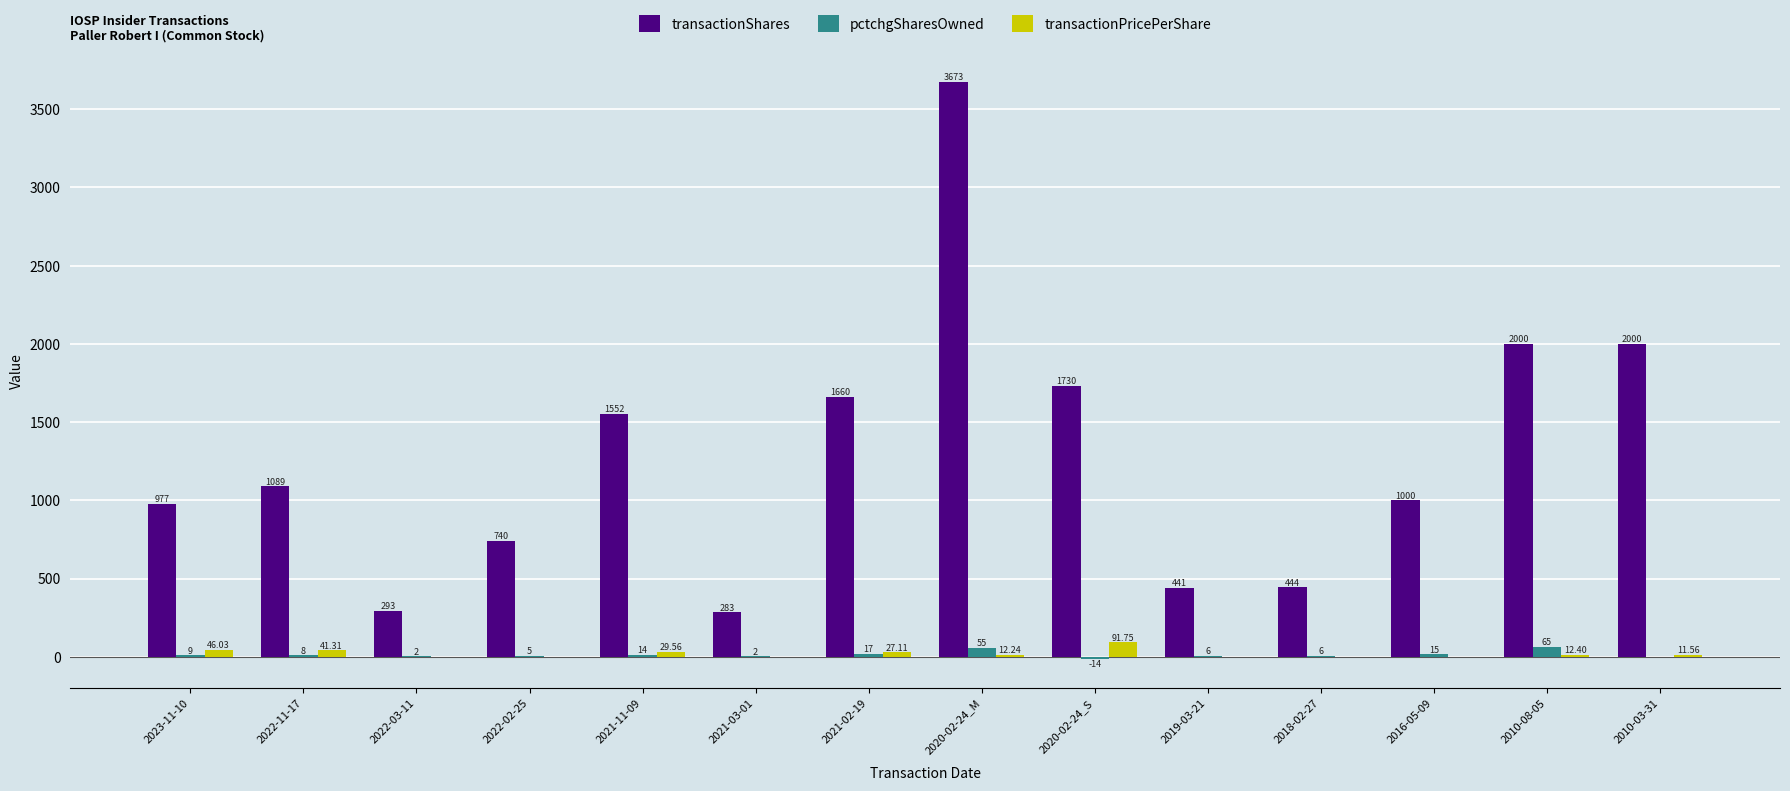

Between 2021-02-19 and 2010-03-31, which series saw the biggest shift?

transactionShares